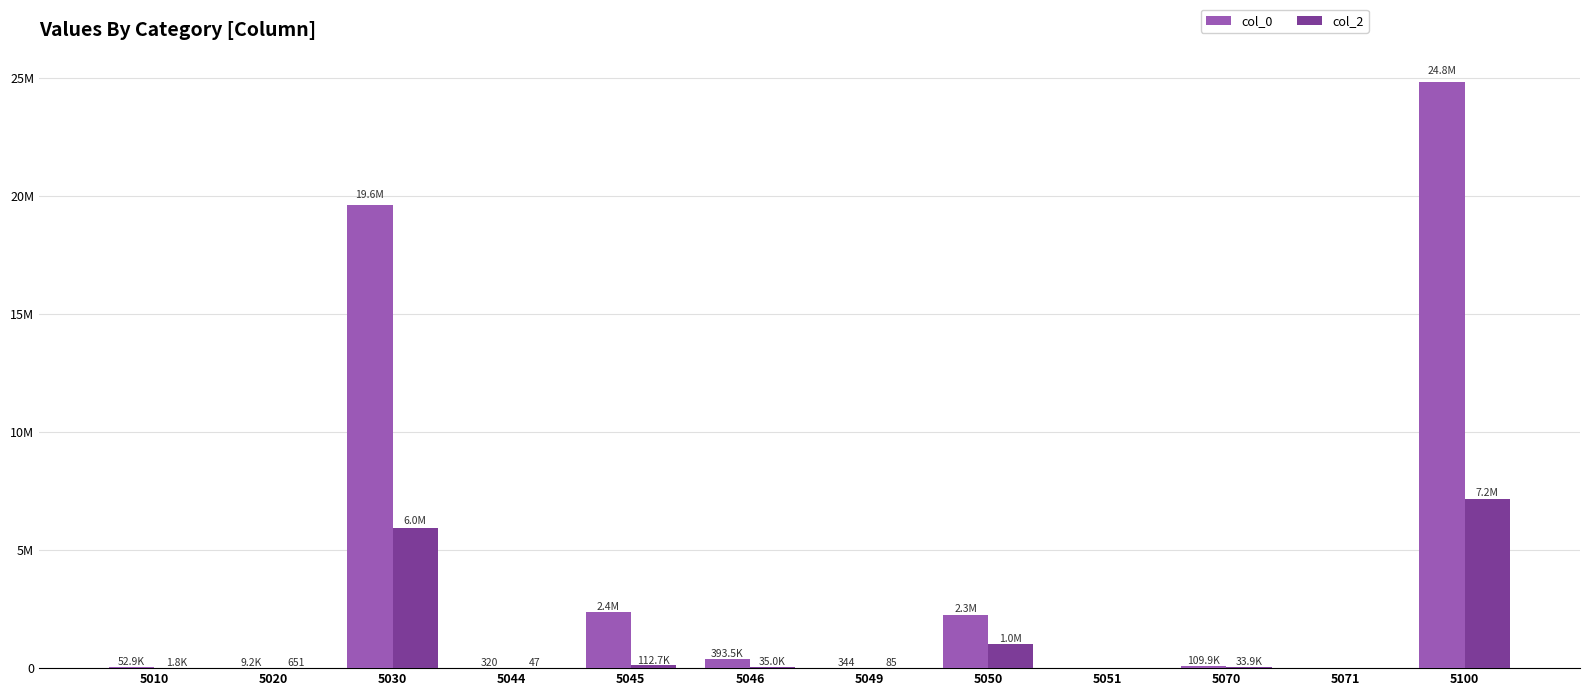

Are the bars horizontal?

No